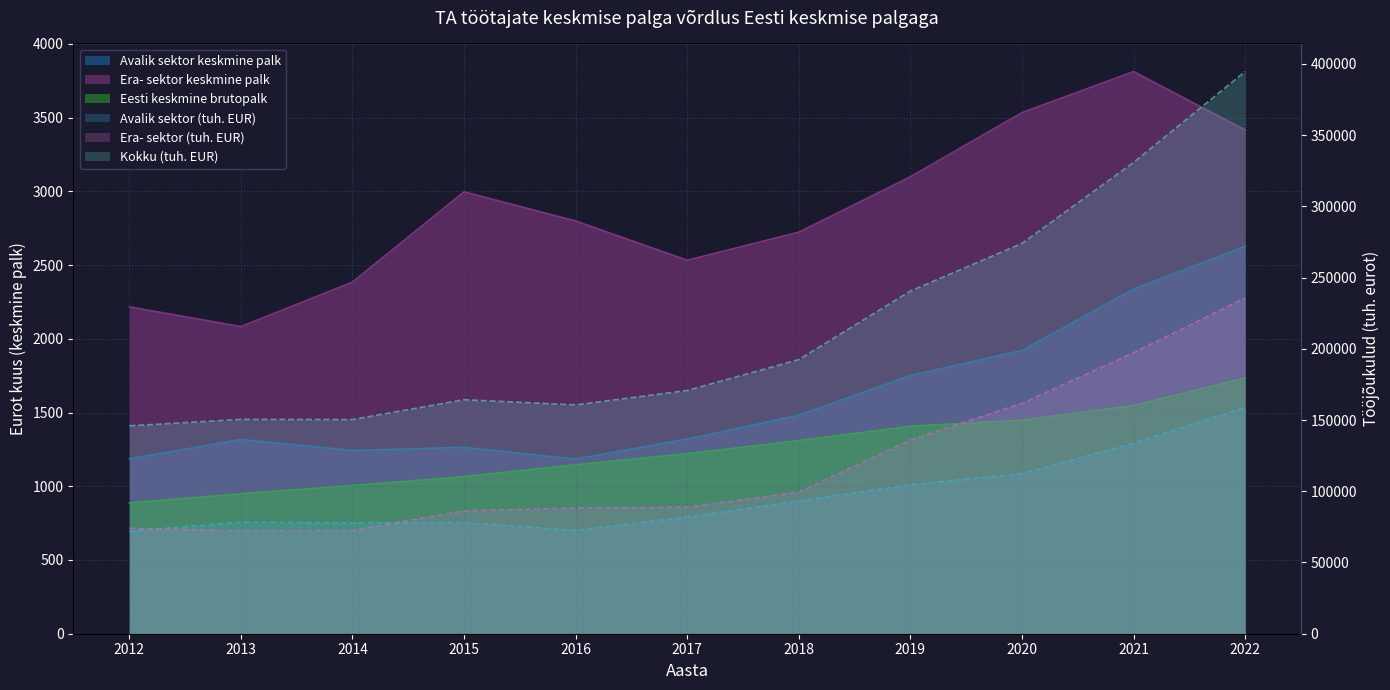

Reading left to right, list all the values displayed in this chart.

Avalik sektor (tuh. EUR): 2012=71871.2	2013=78288.7	2014=77834.8	2015=78016.8	2016=72452.5	2017=81857.7	2018=93093.2	2019=104571.0	2020=112380.4	2021=133664.5	2022=158949.5
Era- sektor (tuh. EUR): 2012=74040.6	2013=72149.2	2014=72514.3	2015=86237.2	2016=88153.4	2017=88870.0	2018=99300.7	2019=135969.3	2020=161605.0	2021=197187.4	2022=235680.5
Kokku (tuh. EUR): 2012=145911.8	2013=150437.9	2014=150349.1	2015=164254.0	2016=160605.9	2017=170727.7	2018=192393.9	2019=240540.3	2020=273985.4	2021=330851.9	2022=394630.0
Avalik sektor keskmine palk: 2012=1185.9	2013=1317.4	2014=1242.3	2015=1264.1	2016=1184.3	2017=1320.0	2018=1481.7	2019=1751.1	2020=1920.9	2021=2337.2	2022=2627.2
Era- sektor keskmine palk: 2012=2216.9	2013=2083.2	2014=2384.5	2015=2997.1	2016=2799.2	2017=2533.0	2018=2723.3	2019=3099.0	2020=3534.6	2021=3812.7	2022=3416.3
Eesti keskmine brutopalk: 2012=887.0	2013=949.0	2014=1005.0	2015=1065.0	2016=1146.0	2017=1221.0	2018=1310.0	2019=1407.0	2020=1448.0	2021=1548.0	2022=1735.0